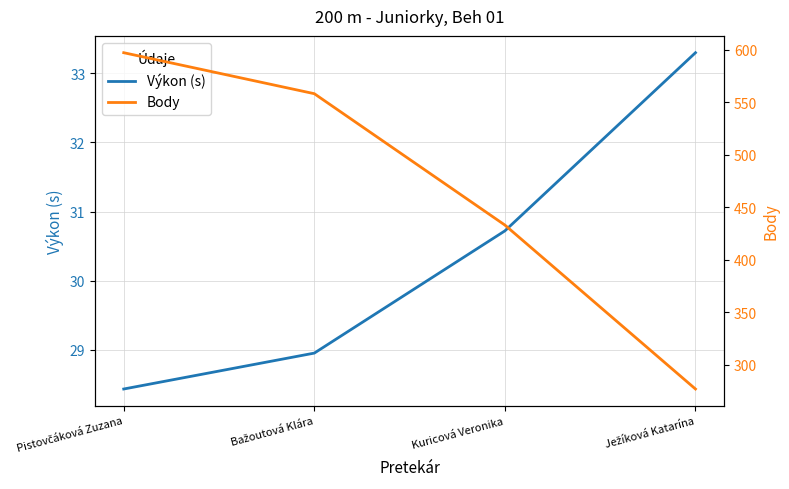

What is the difference between the highest and lowest values at Pistovčáková Zuzana?

568.6